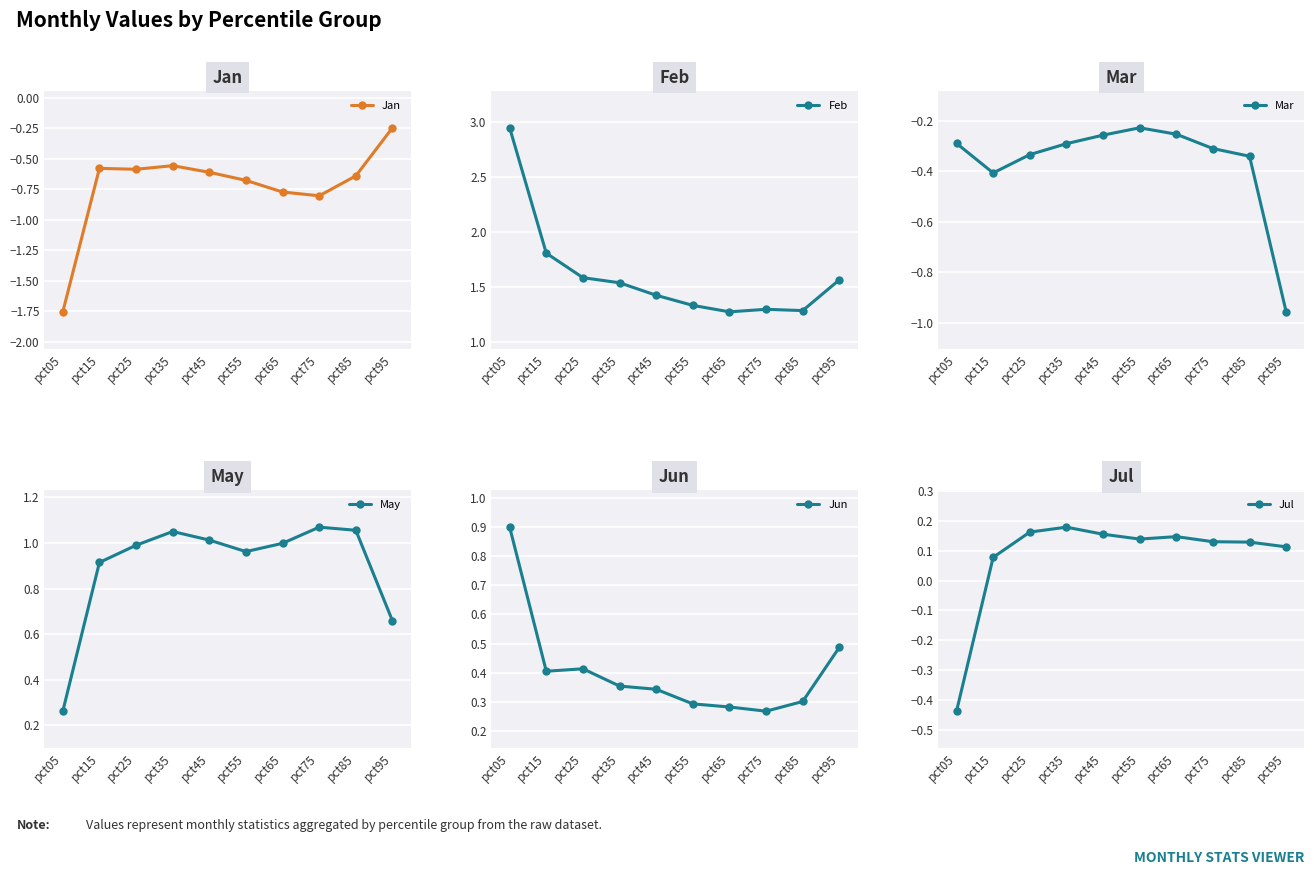

True or false: Jul and Jun intersect in this chart.

False